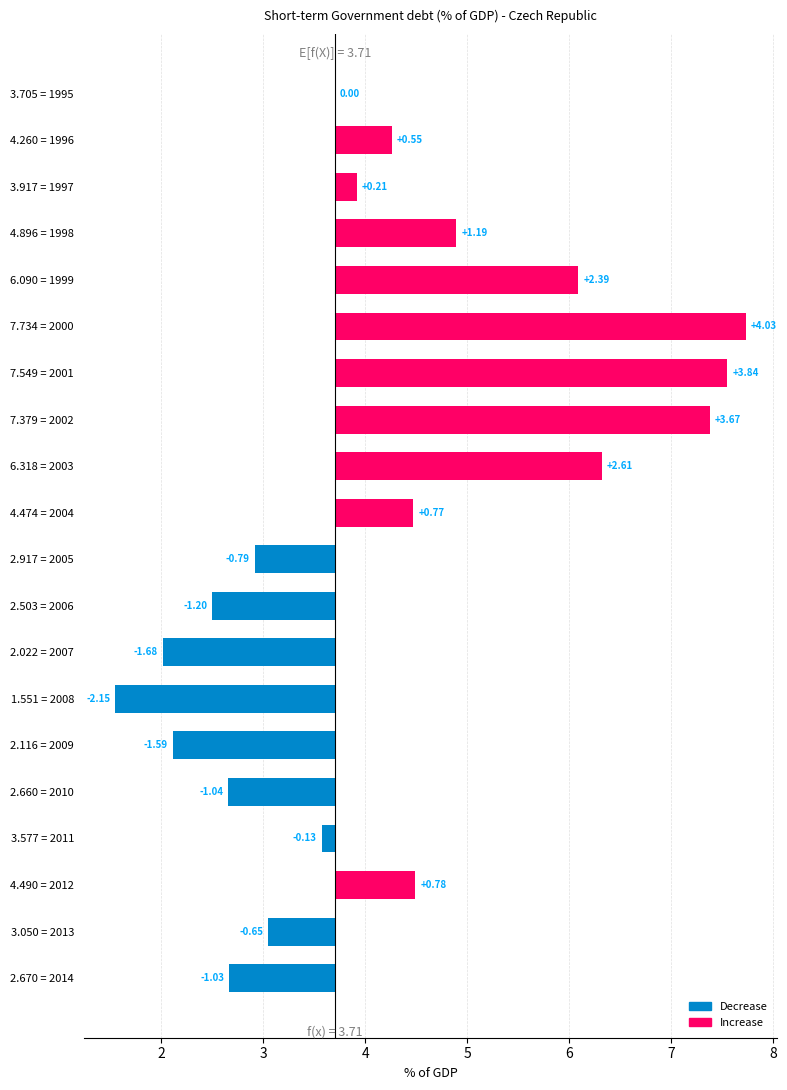

True or false: the data shows -1.0 at 19.

True